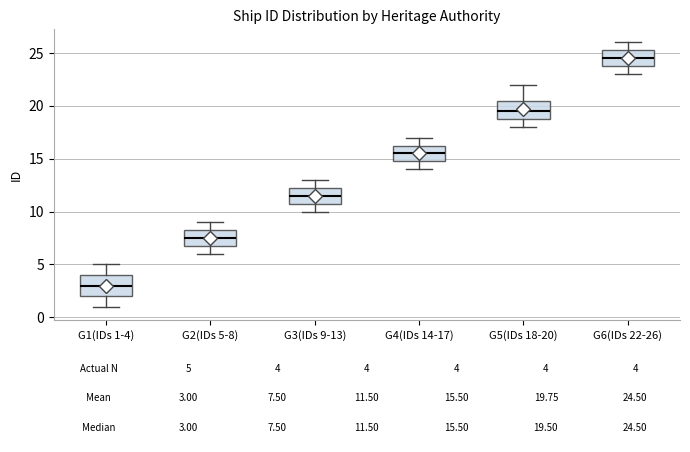

Which box's median line is the highest?

G6(IDs 22-26)